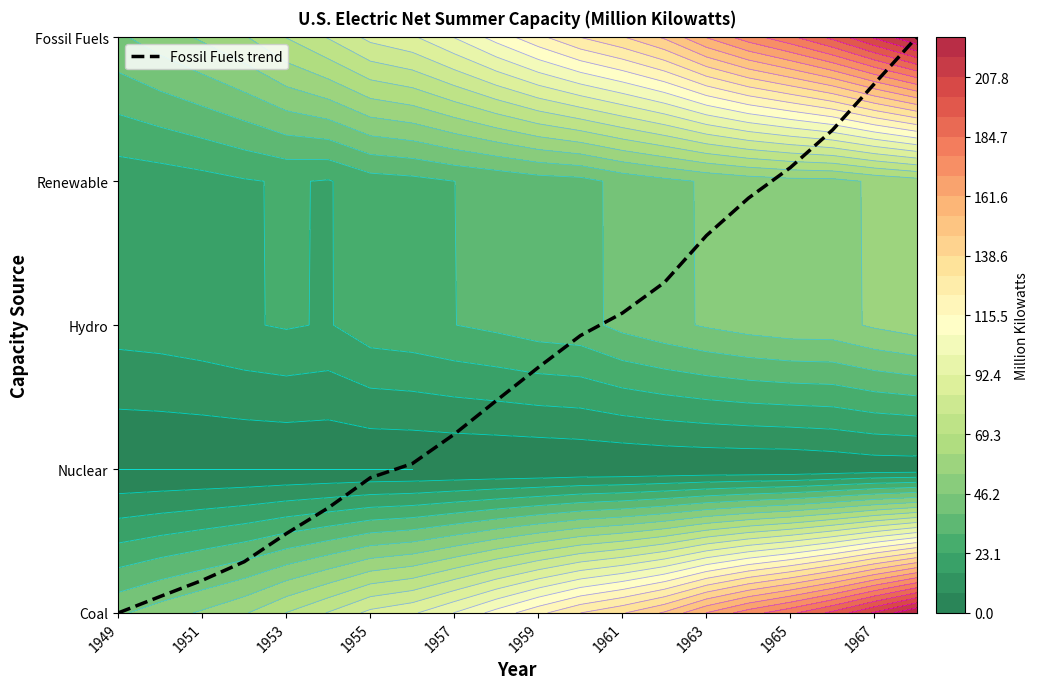

How many data points are less than 1?

7